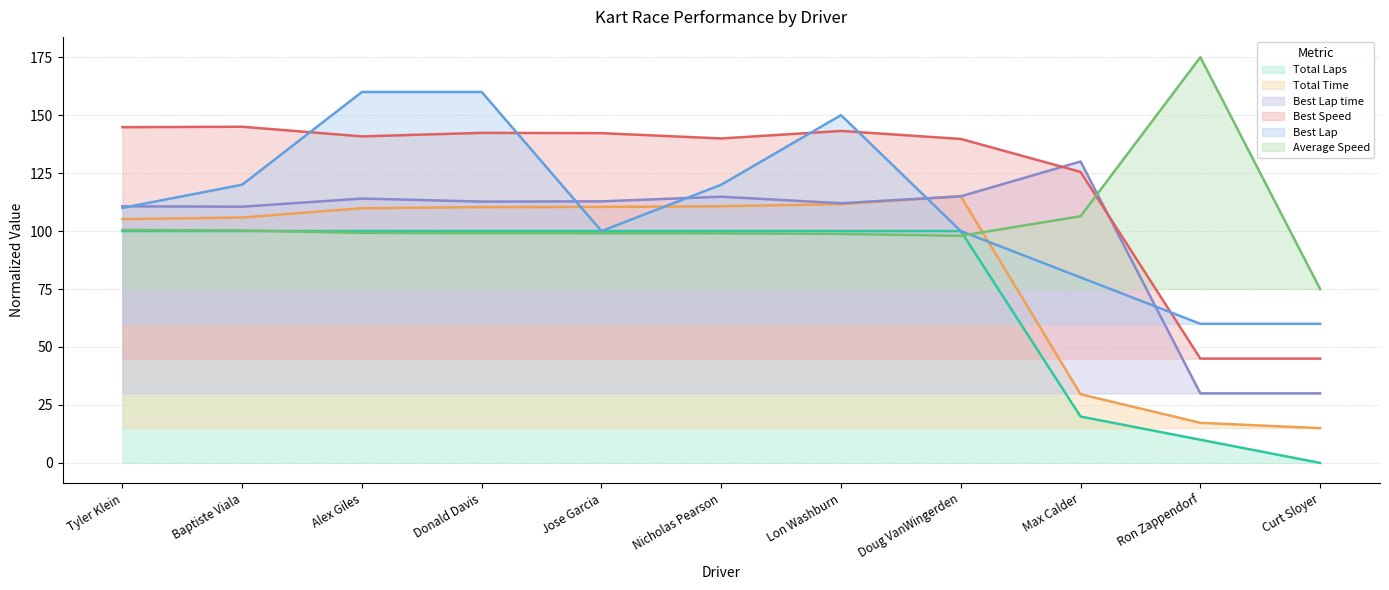

At which category does Best Lap reach its first local valley?

Jose Garcia